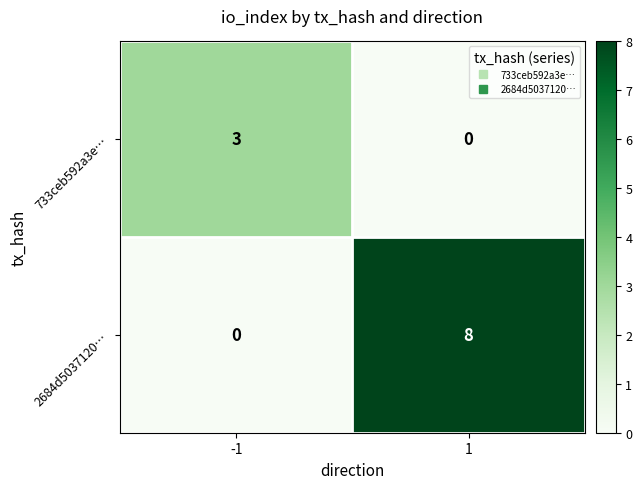

Which series has the largest total across all categories?

2684d5037120…